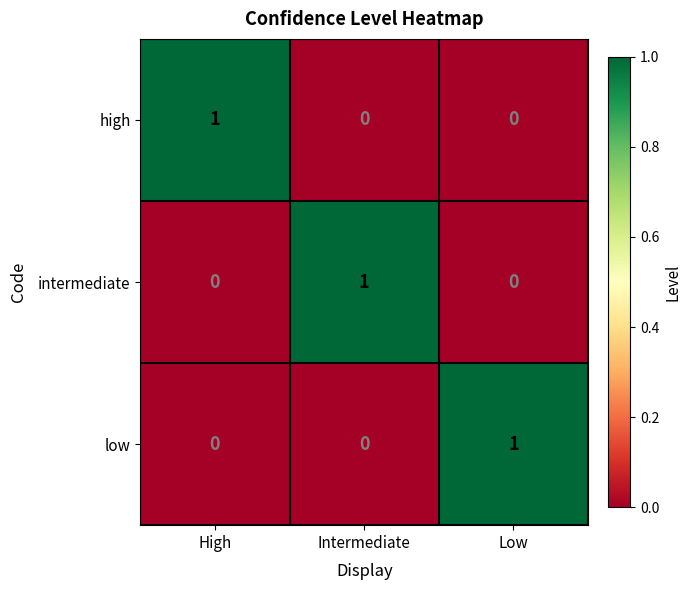

Is it true that low equals 0 at Intermediate?

True